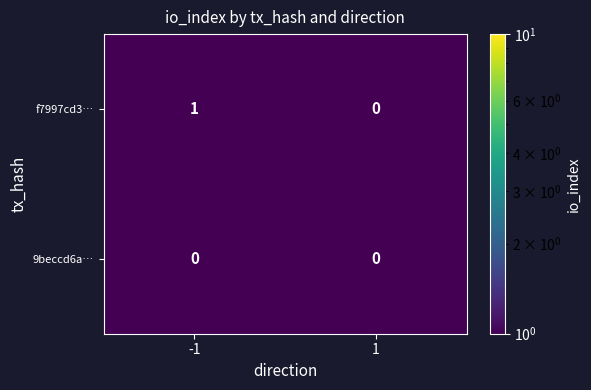

At which category is the sum across all series the highest?

-1